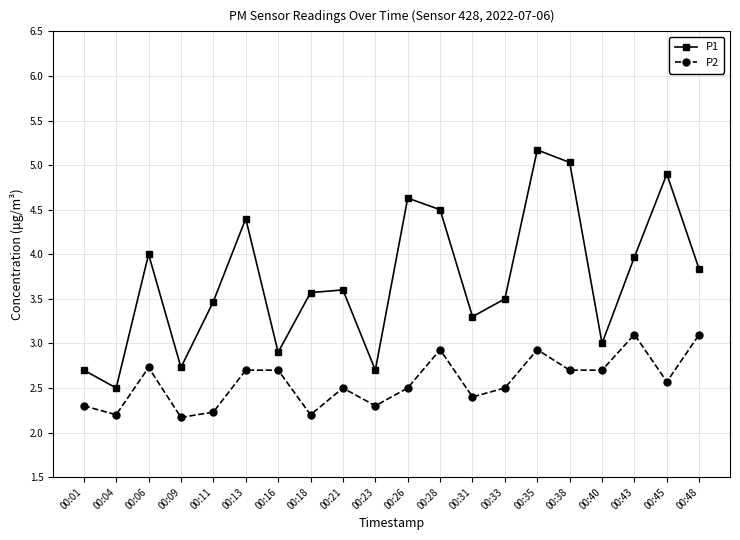

What is the approximate value of P2 at 00:09?

2.2